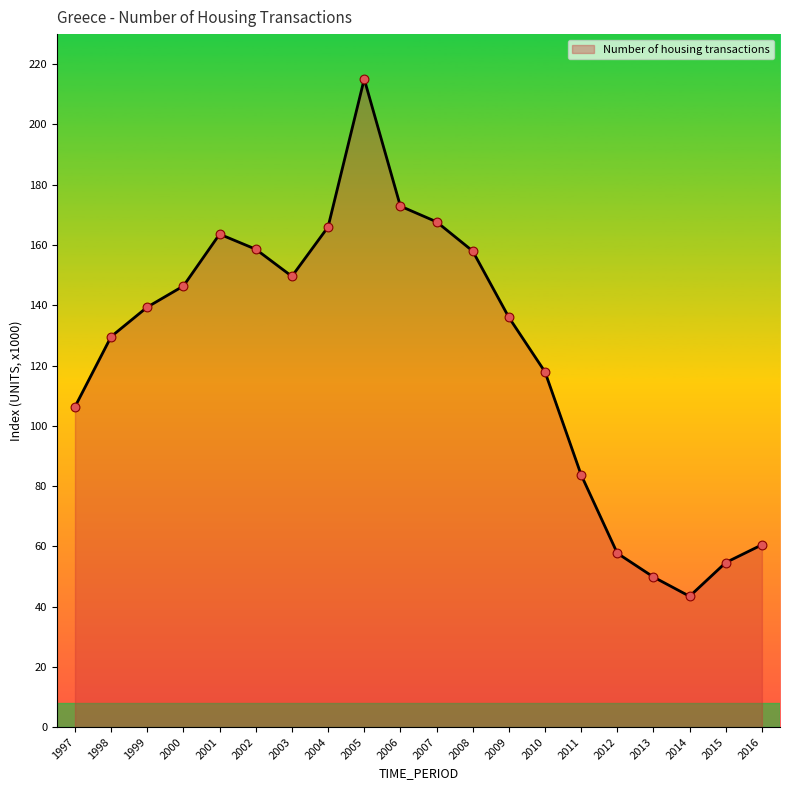

What is the change in value from 2007 to 2010?

-49.8